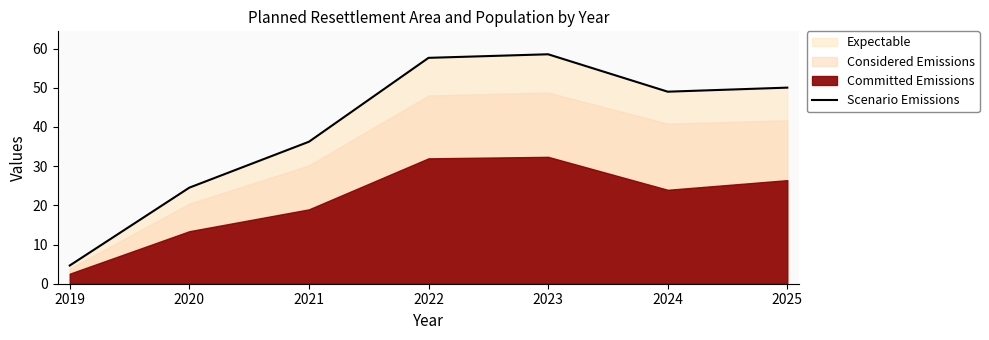

What is the greatest value displayed?

58.6